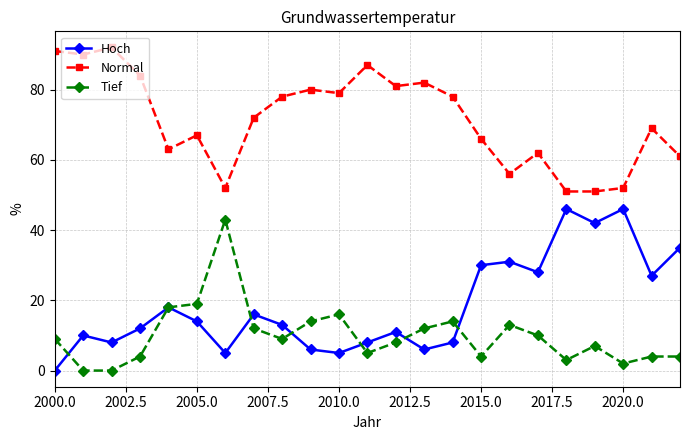

Which series has the largest total across all categories?

Normal